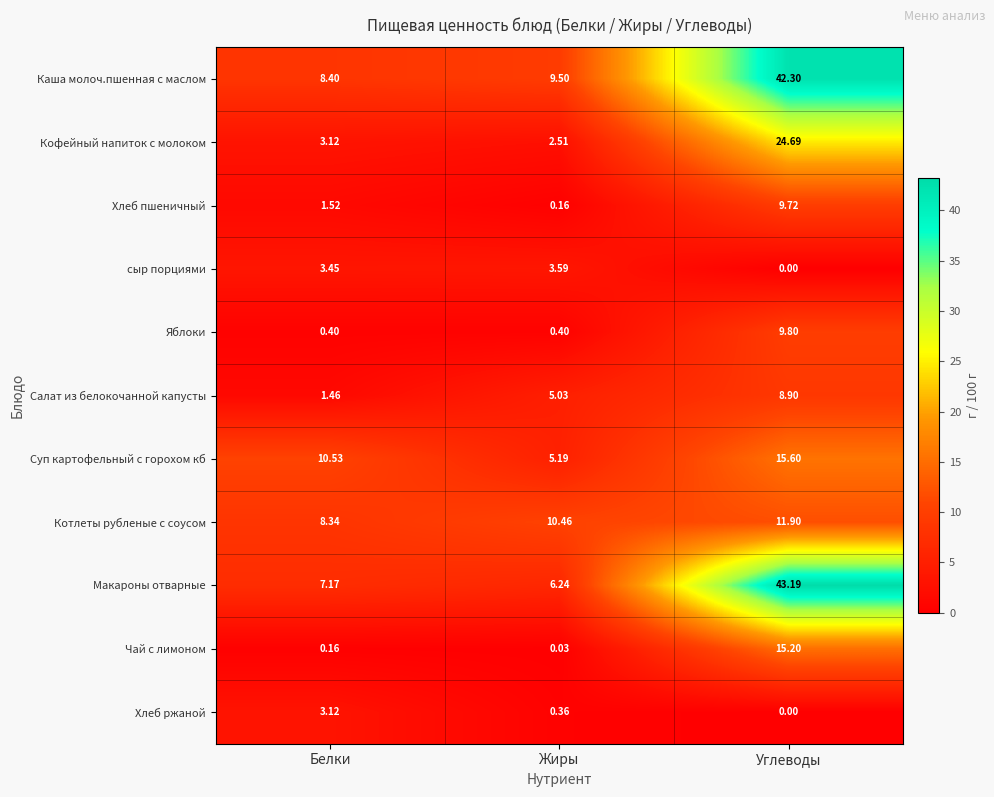

List the series in order of their peak value, lowest first.

Хлеб ржаной, сыр порциями, Салат из белокочанной капусты, Хлеб пшеничный, Яблоки, Котлеты рубленые с соусом, Чай с лимоном, Суп картофельный с горохом кб, Кофейный напиток с молоком, Каша молоч.пшенная с маслом, Макароны отварные